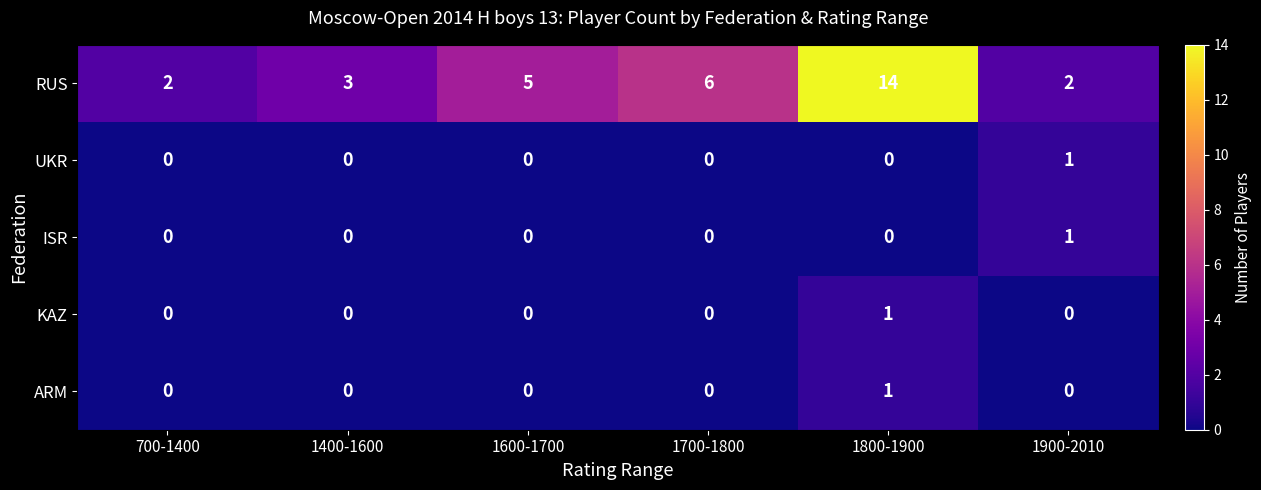

What is the average value of the RUS series?

5